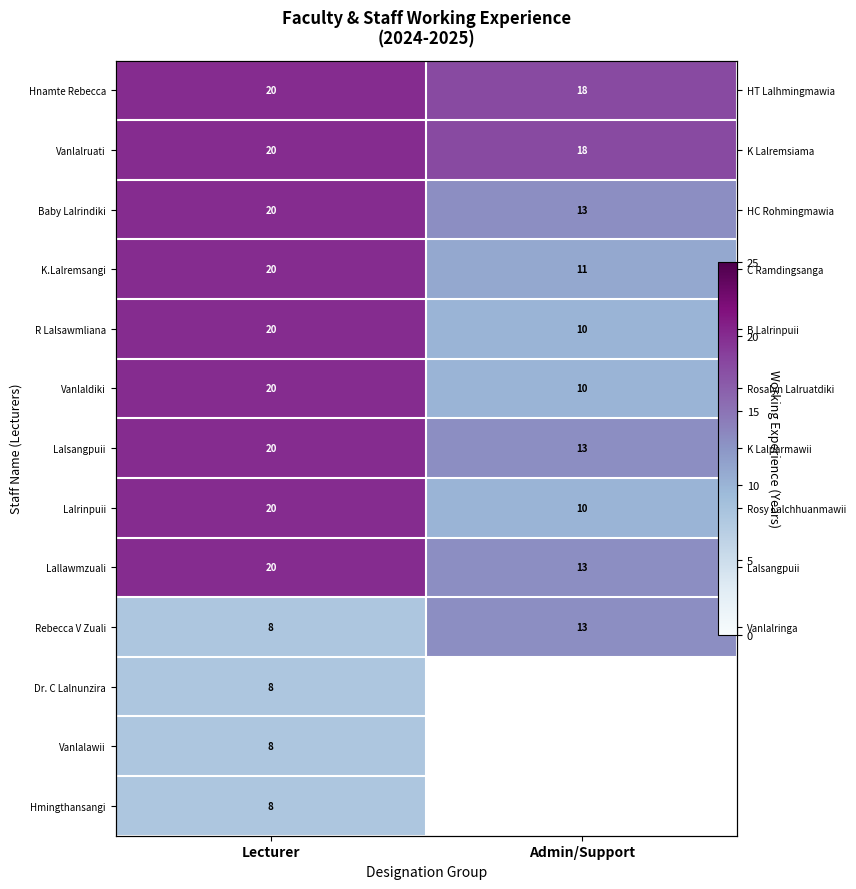

Which label corresponds to the smallest value in the chart?

Lecturer